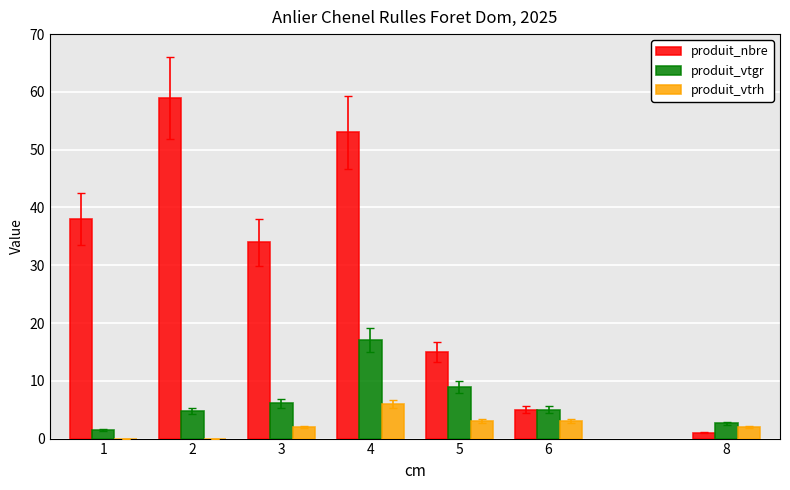

Does the chart contain stacked bars?

No